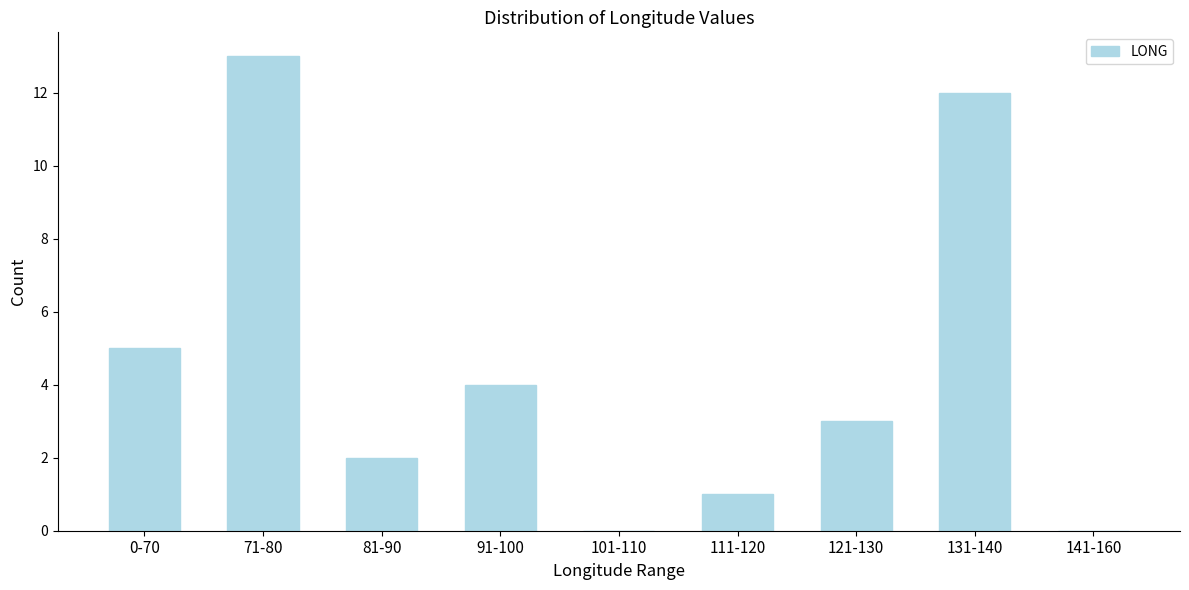

Reading right to left, list all the values displayed in this chart.

141-160=0	131-140=12	121-130=3	111-120=1	101-110=0	91-100=4	81-90=2	71-80=13	0-70=5